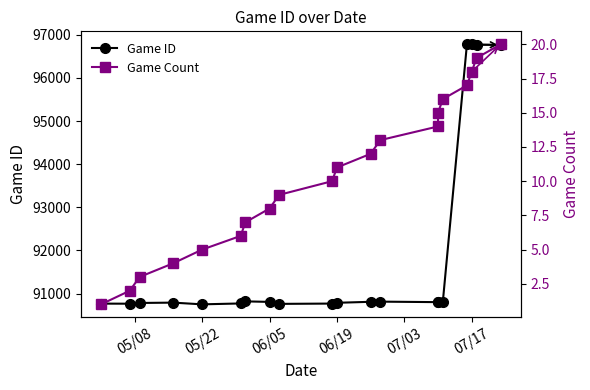

Rank the series at 05/22 from highest to lowest value.

Game ID, Game Count